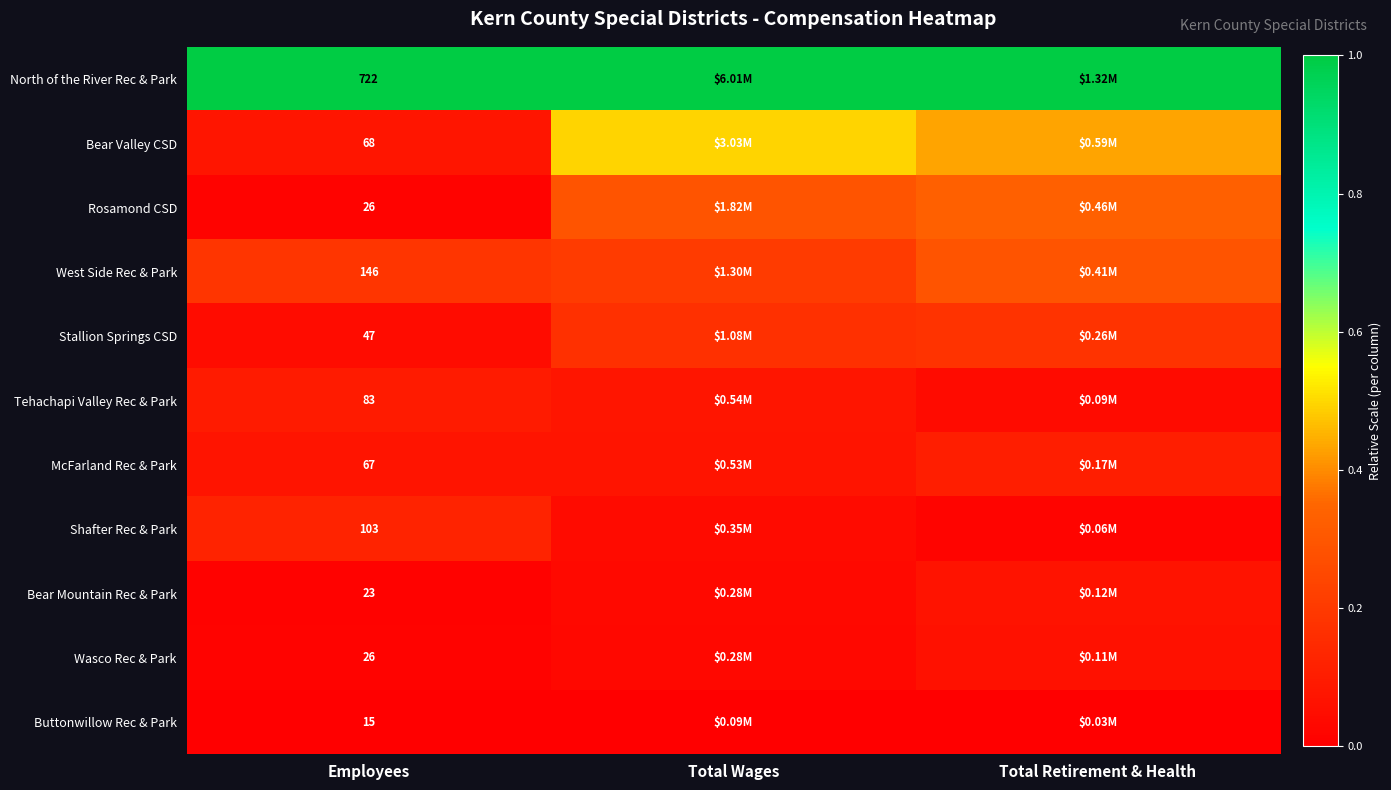

Rank the categories by Stallion Springs CSD value from lowest to highest.

Employees, Total Wages, Total Retirement & Health